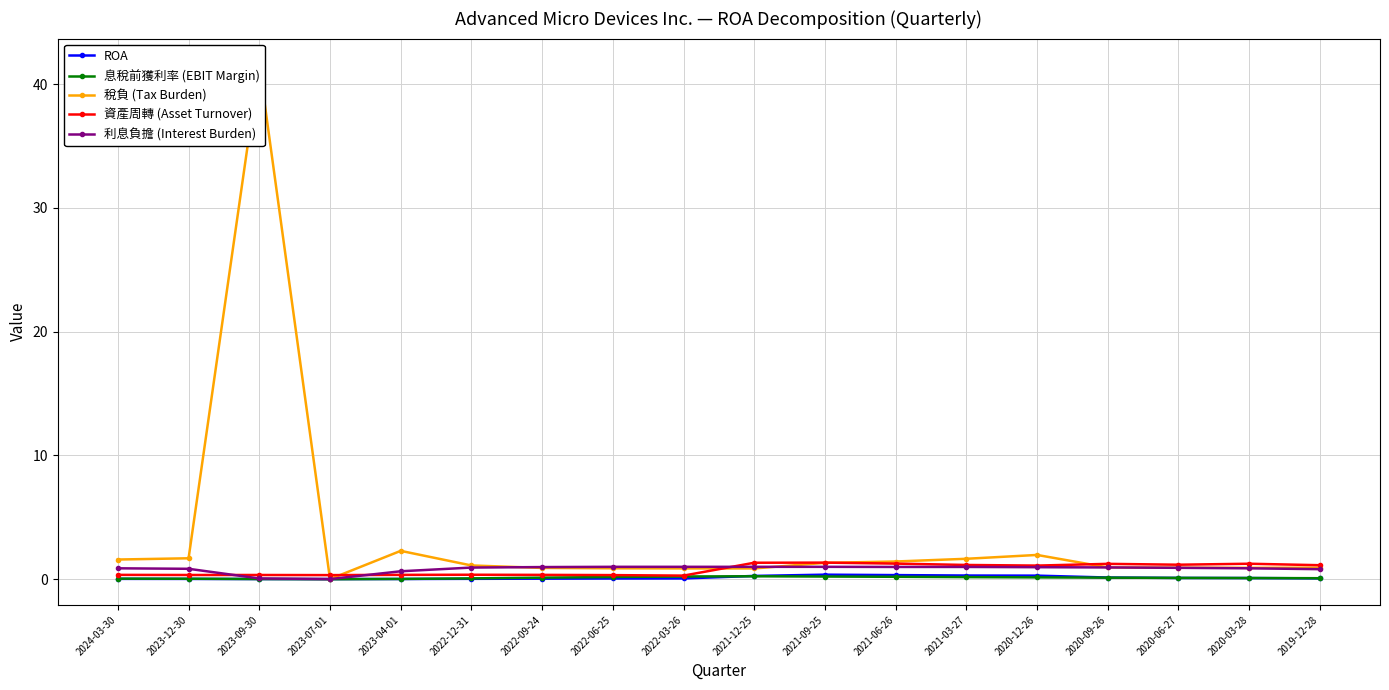

Which series has the largest range (max minus min)?

稅負 (Tax Burden)